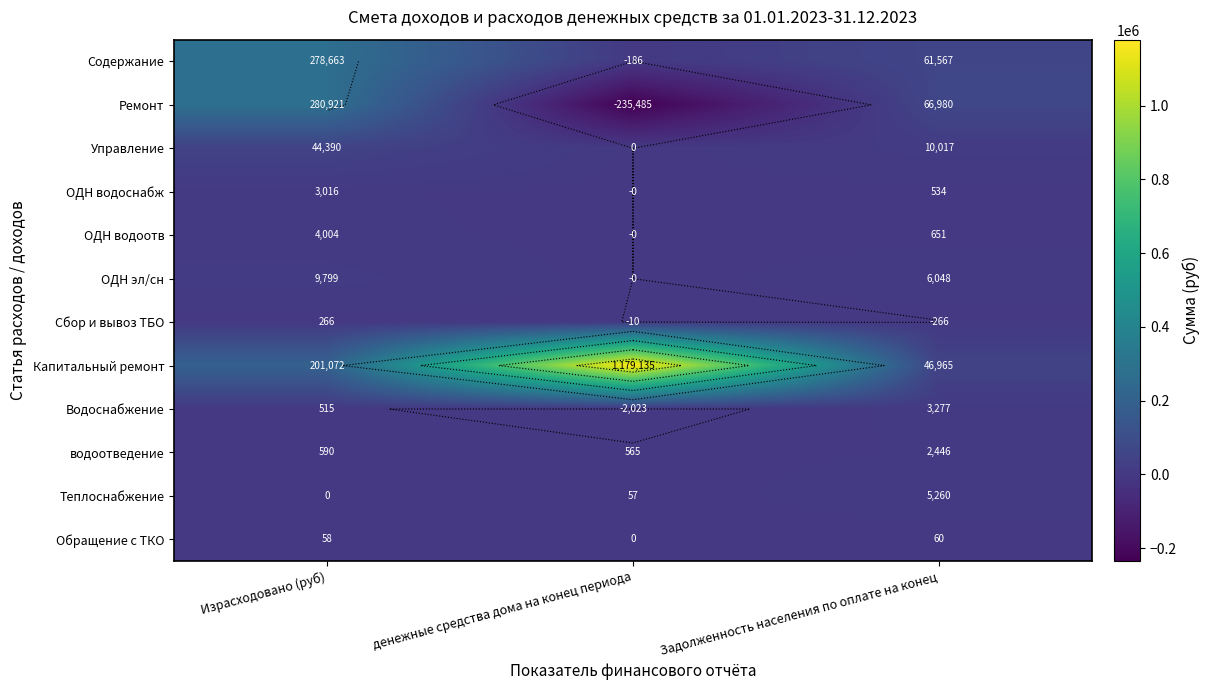

What is the difference between the maximum and minimum values in the ОДН водоснабж series?

3016.2